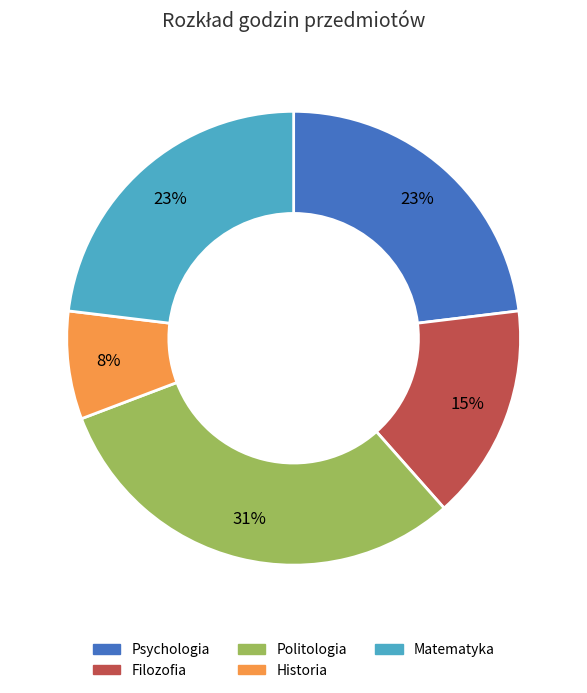

Does any single category account for the majority?

No